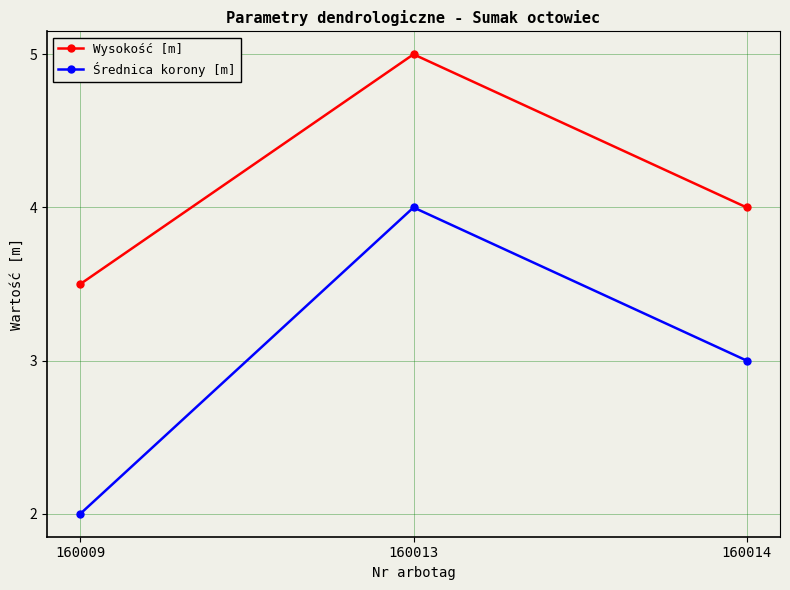

Reading right to left, what are all the values shown in this chart?

Wysokość [m]: 4.0	5.0	3.5
Średnica korony [m]: 3.0	4.0	2.0